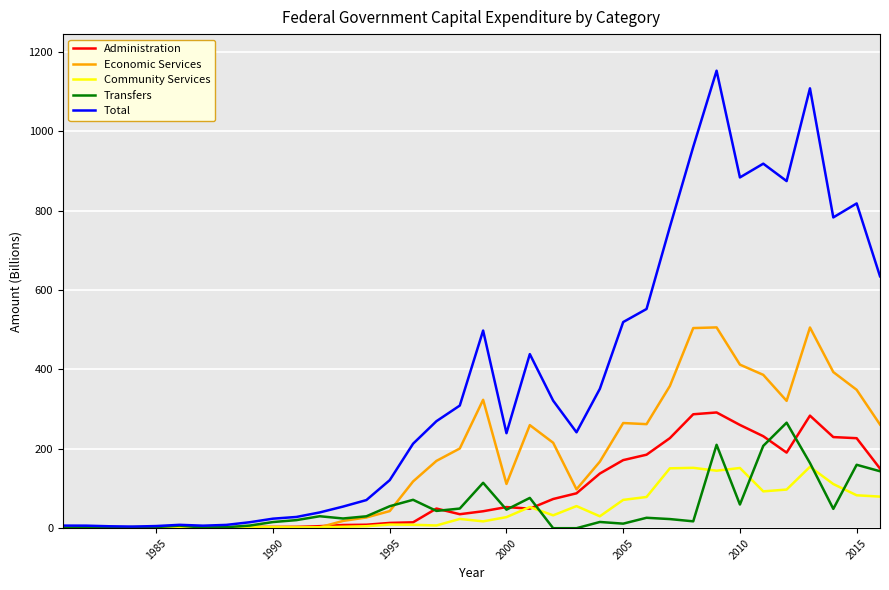

Which series has the widest spread of values?

Total